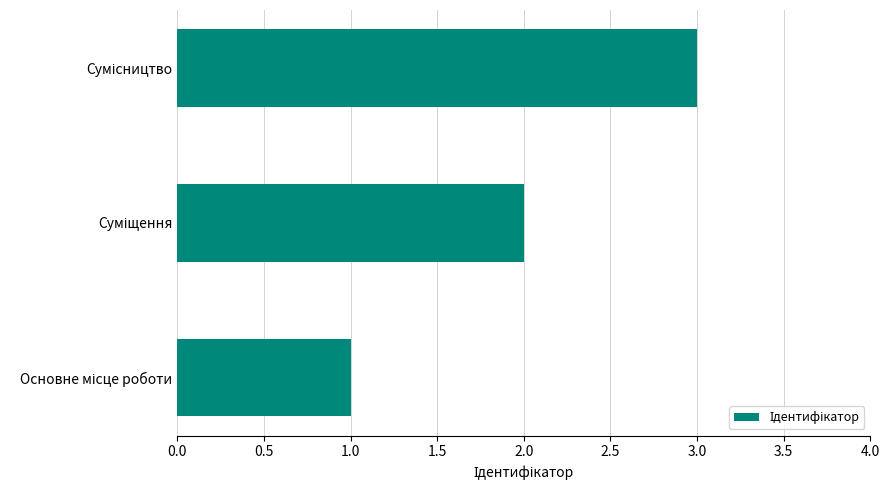

What is the greatest value displayed?

3